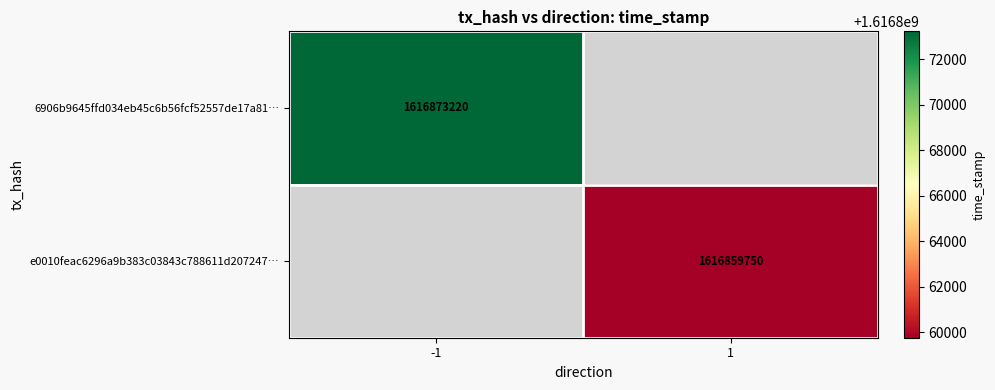

The 6906b9645ffd034eb45c6b56fcf52557de17a81… series shows 2803320622 at -1. True or false?

False